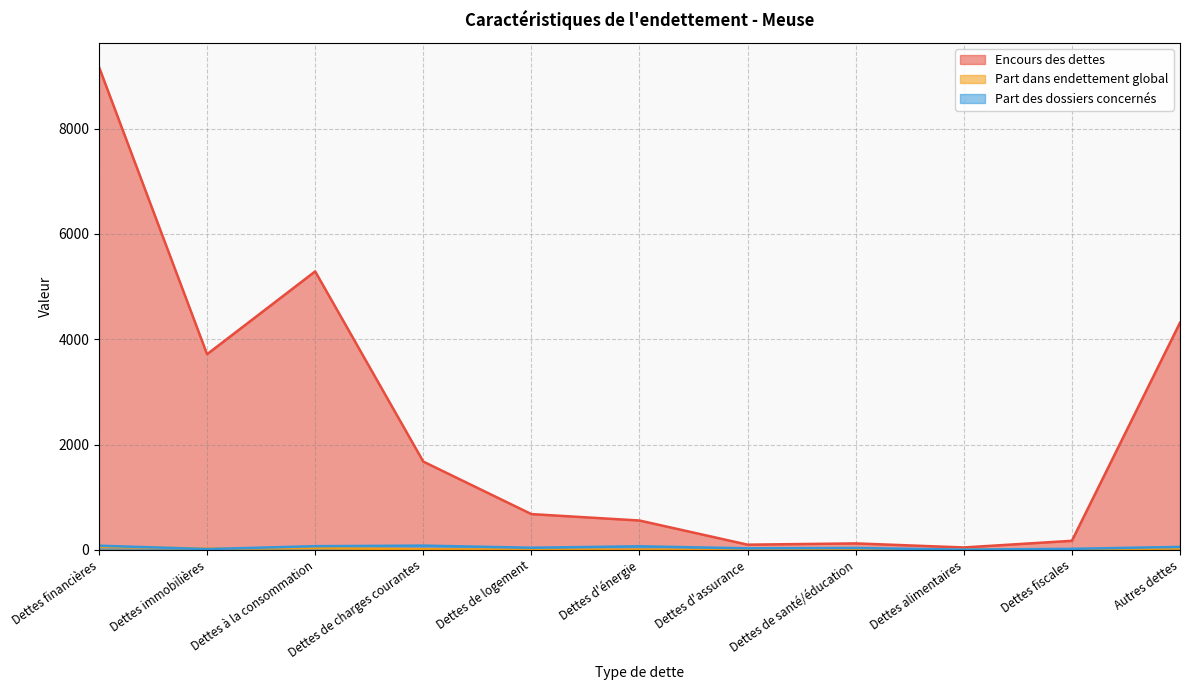

Rank the categories by Part dans endettement global value from highest to lowest.

Dettes financières, Dettes à la consommation, Autres dettes, Dettes immobilières, Dettes de charges courantes, Dettes de logement, Dettes d'énergie, Dettes fiscales, Dettes de santé/éducation, Dettes d'assurance, Dettes alimentaires